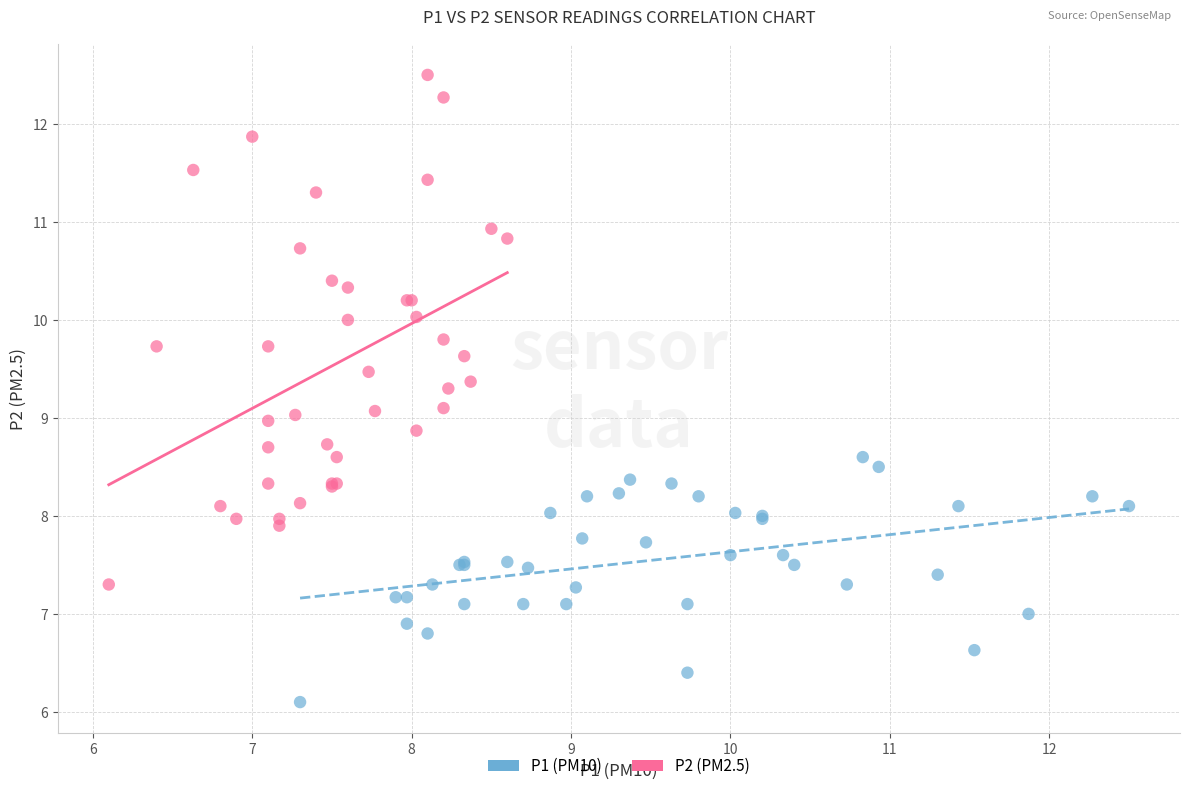

Which series reaches the minimum Y coordinate?

P1 (PM10)